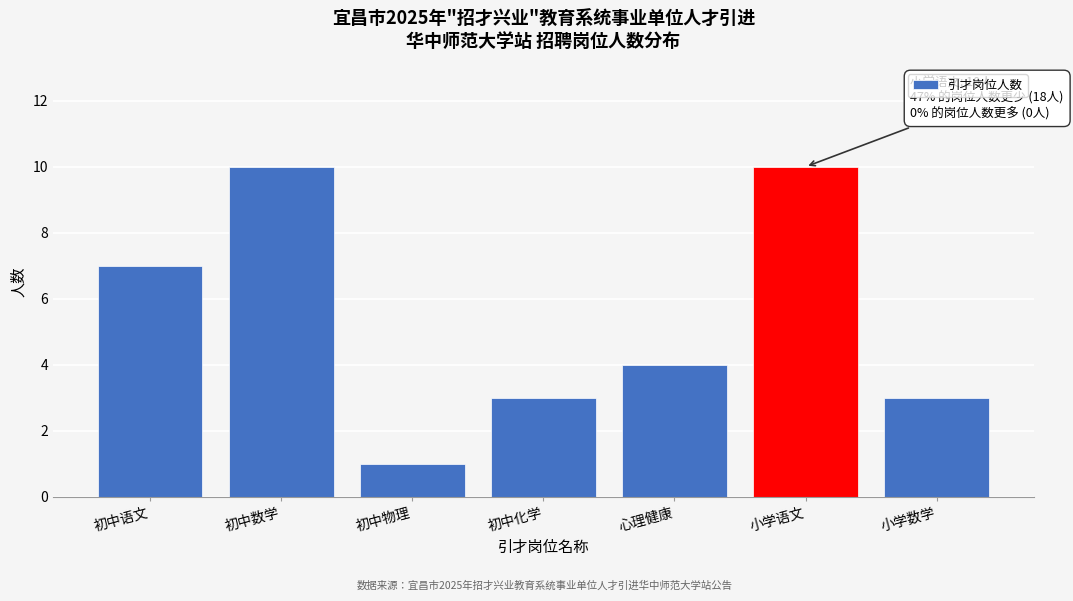

Reading left to right, extract all data points from this chart.

初中语文=7	初中数学=10	初中物理=1	初中化学=3	心理健康=4	小学语文=10	小学数学=3